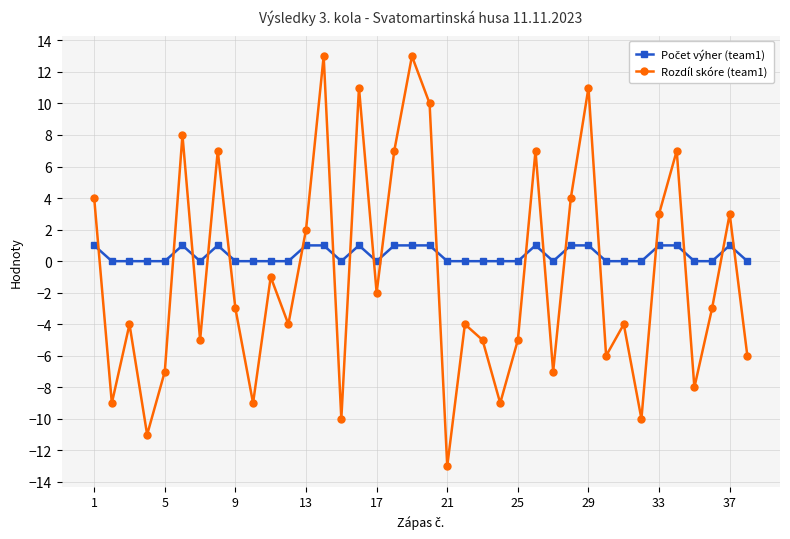

At how many categories does at least one series exceed 6?

10